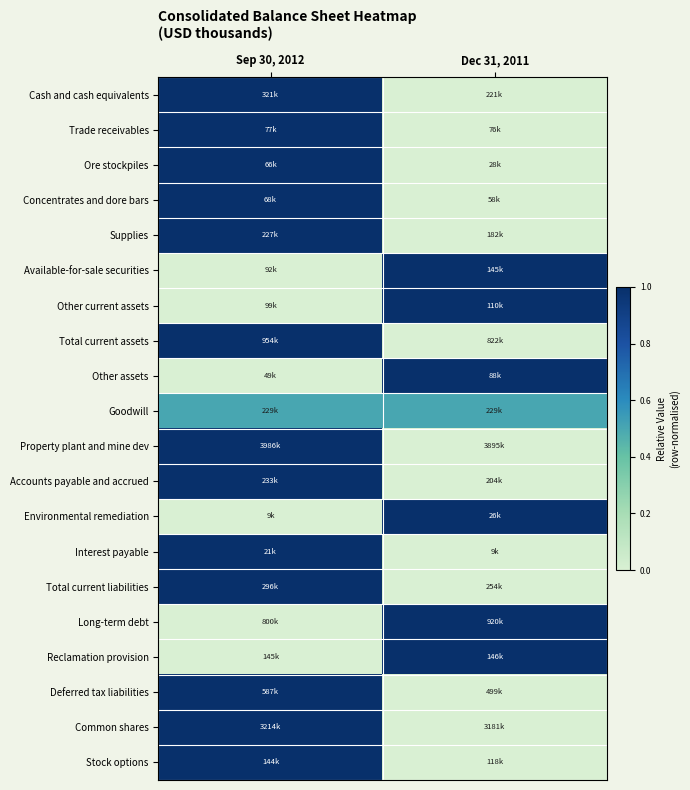

What is the difference between the highest and lowest values at Dec 31, 2011?

1.0